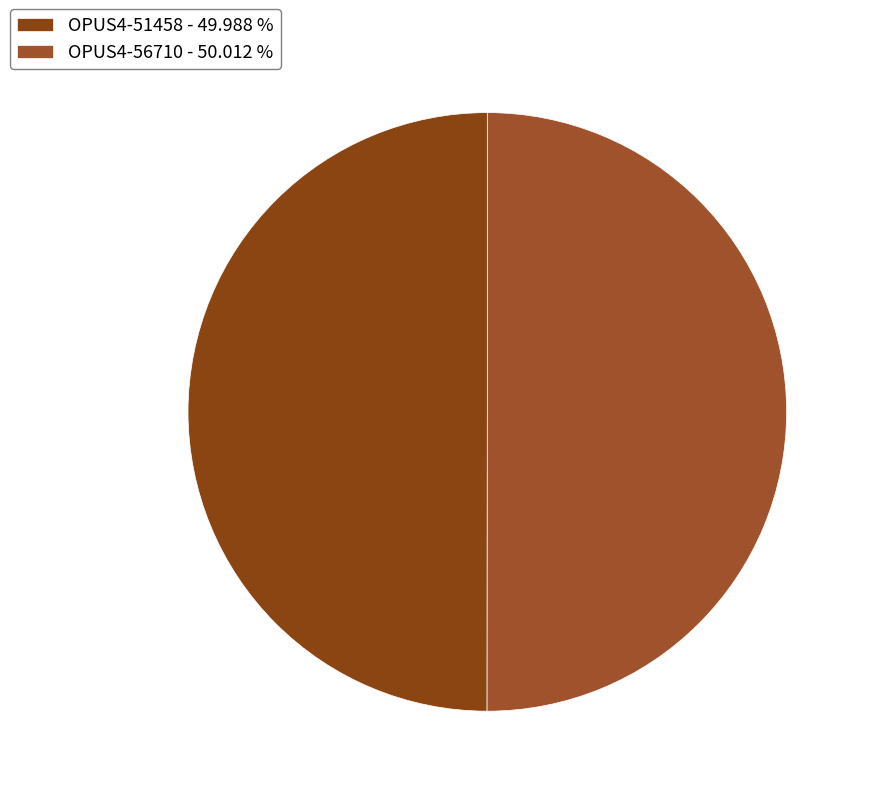

How many slices are in this pie chart?

2